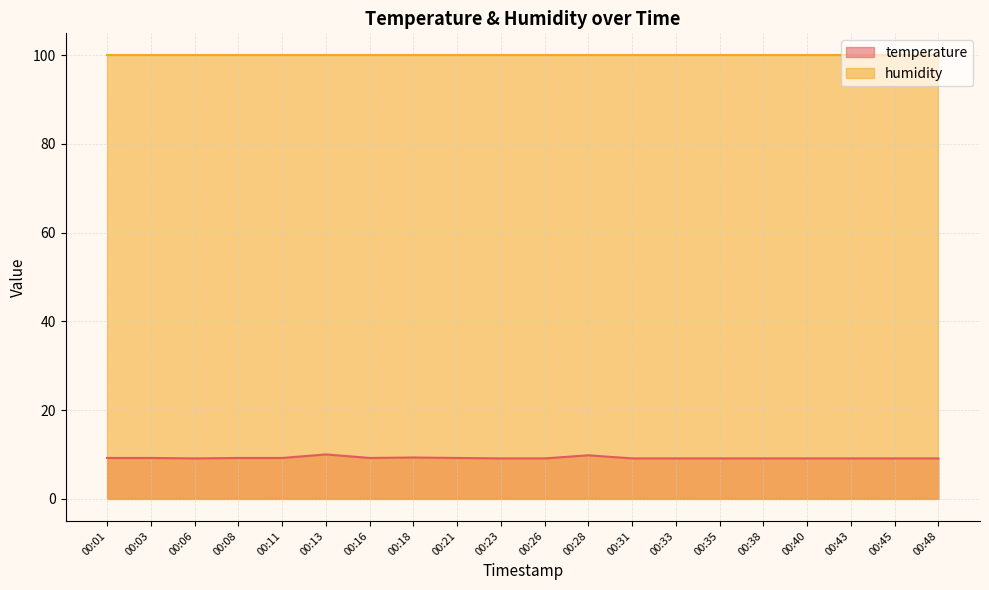

Is it true that the value at 00:40 is 9.1?

True